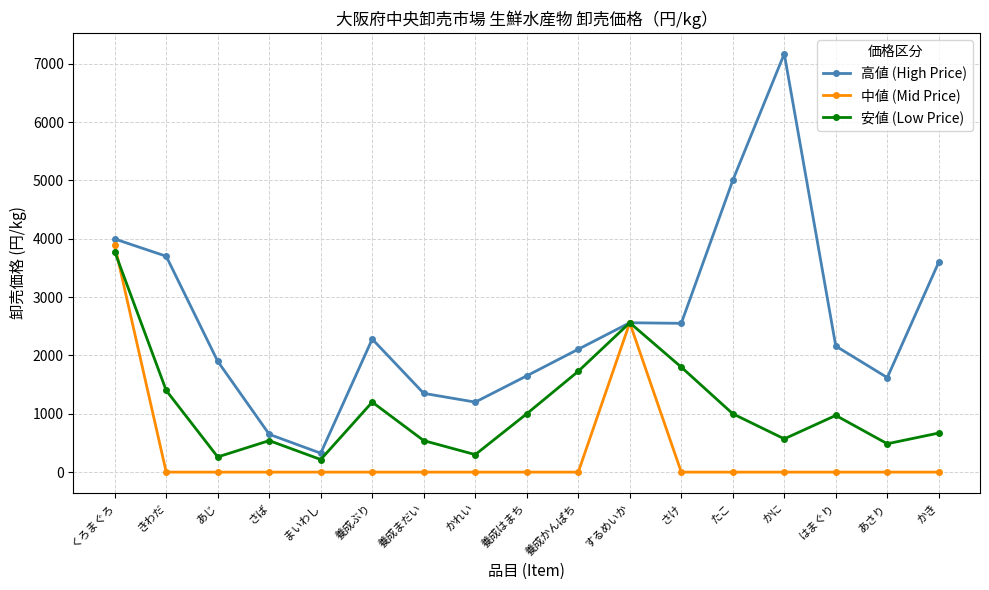

What is the maximum value shown in the chart?

7170